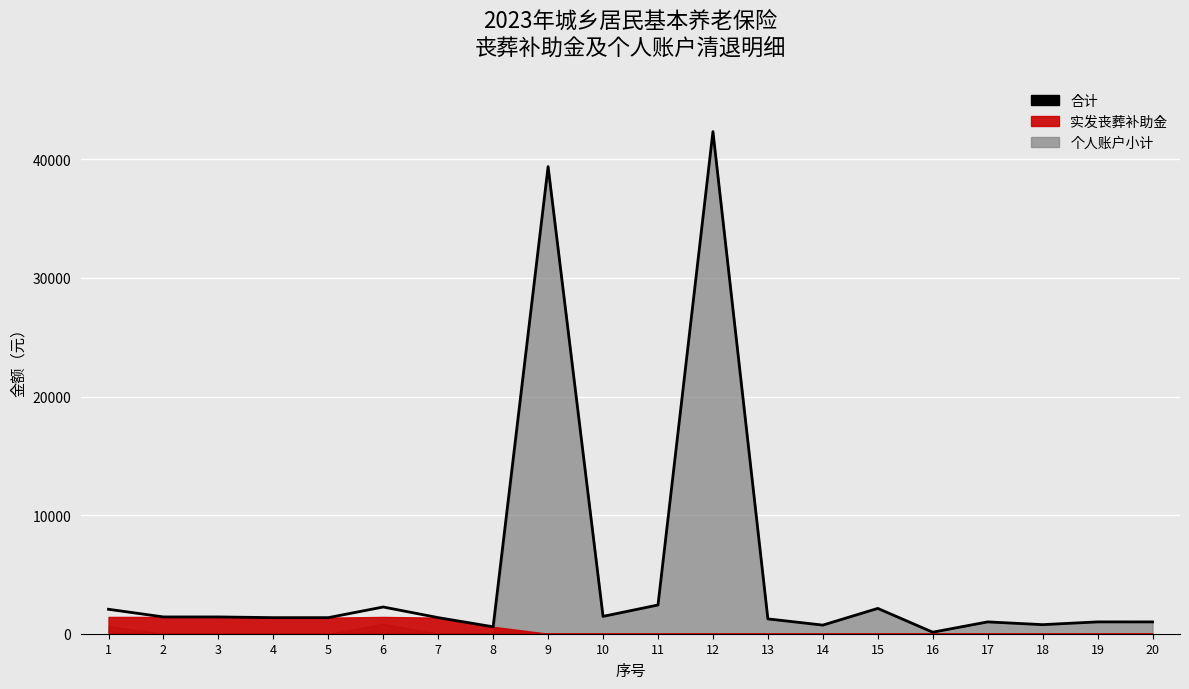

What is the greatest value displayed?

42344.6